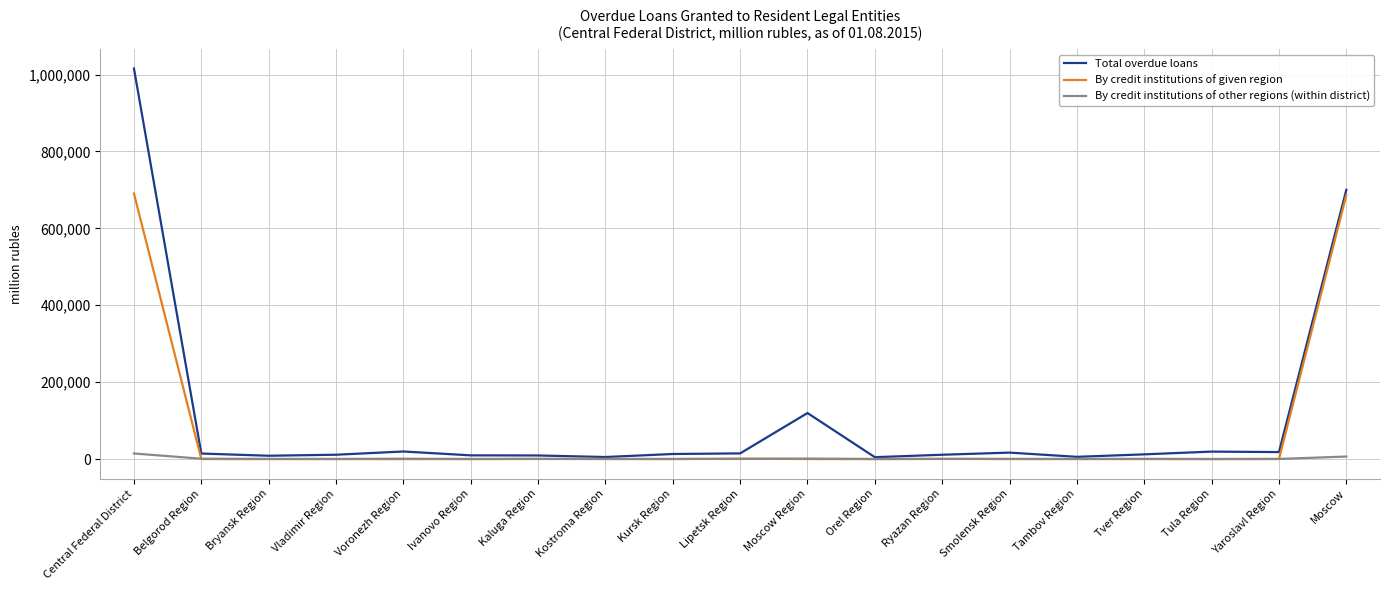

What is the maximum value for By credit institutions of given region?

690596